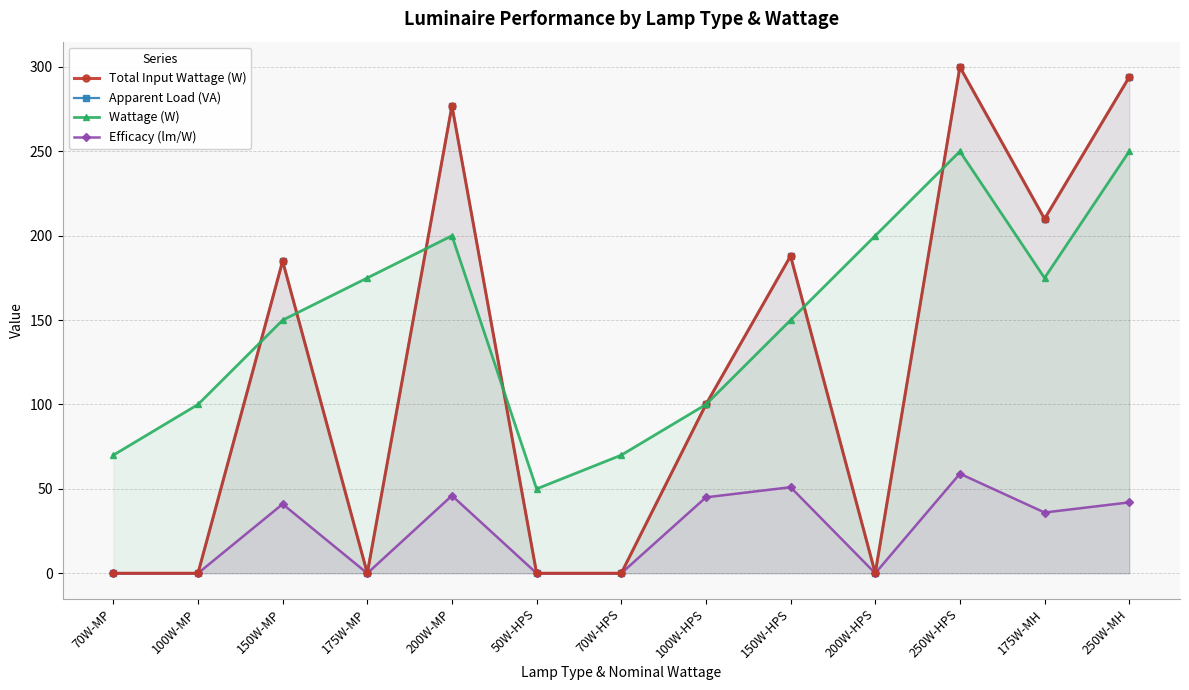

True or false: Apparent Load (VA) and Efficacy (lm/W) intersect in this chart.

False